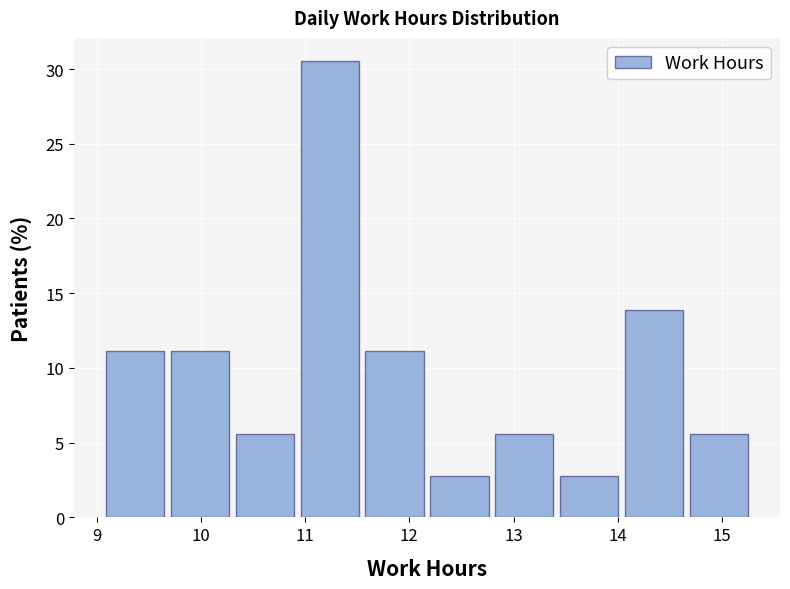

Reading left to right, list every bar in this chart as the range it spans on the x-axis followed by its height. Neither the bar edges nor the heights are printed on the chart, so give them approximately, as read against the axes.

9.1 to 9.7: 11.0
9.7 to 10.3: 11.0
10.3 to 10.9: 5.5
10.9 to 11.5: 30.5
11.5 to 12.2: 11.0
12.2 to 12.8: 3.0
12.8 to 13.4: 5.5
13.4 to 14.0: 3.0
14.0 to 14.7: 14.0
14.7 to 15.3: 5.5